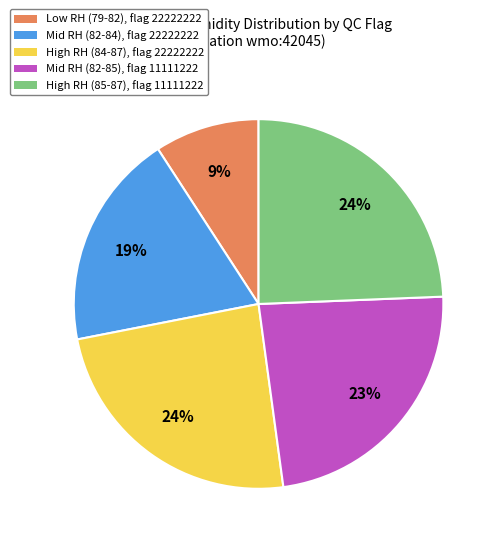

Is there any slice that represents more than half of the pie?

No